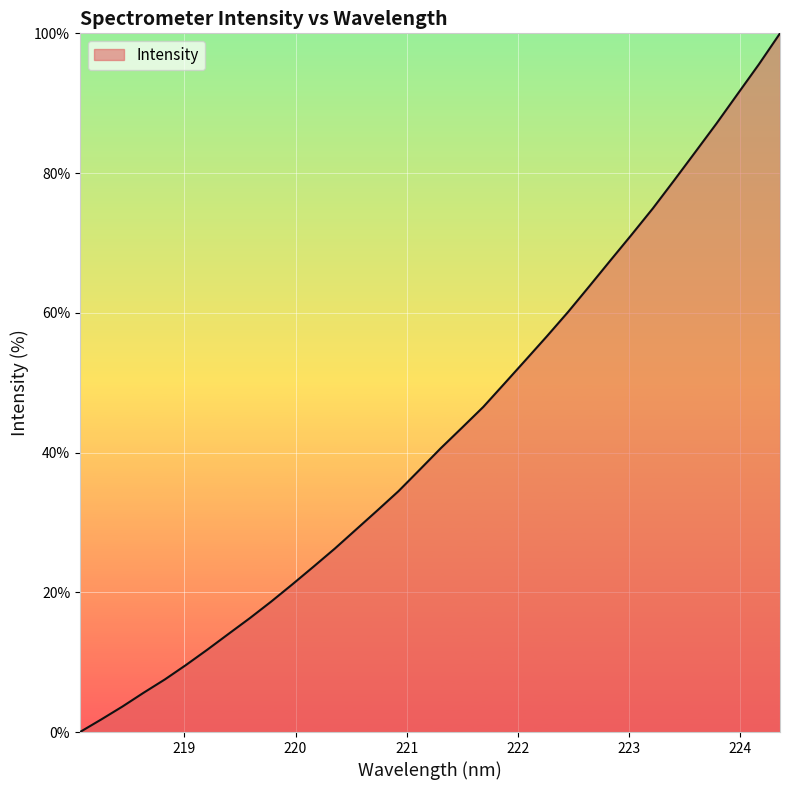

What is the difference between the maximum and minimum values?

100.0